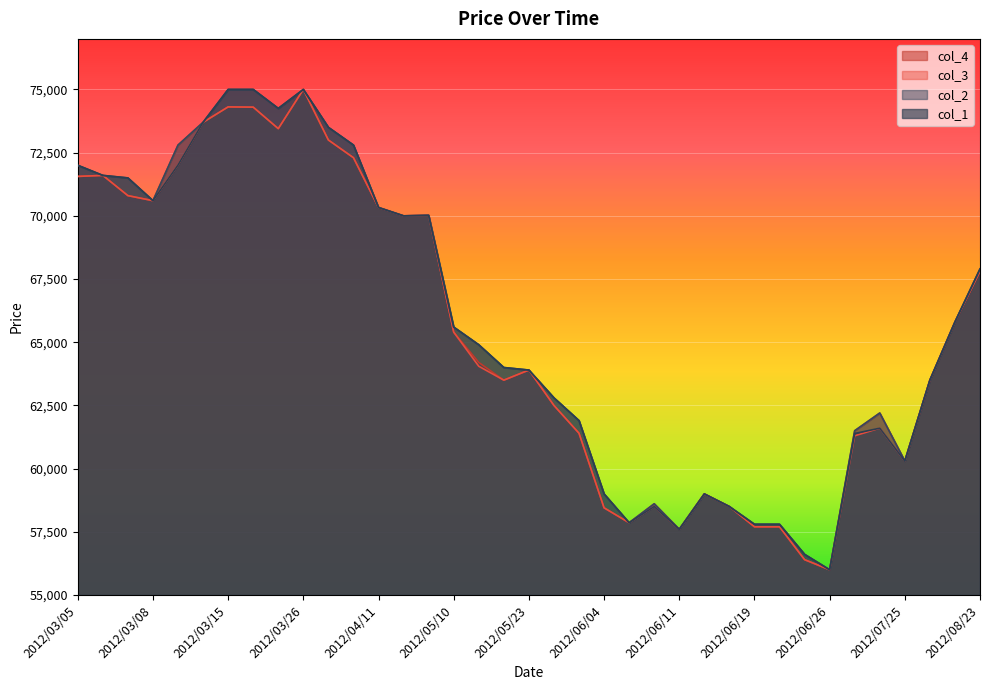

What are all the series names shown in the legend?

col_4, col_3, col_2, col_1